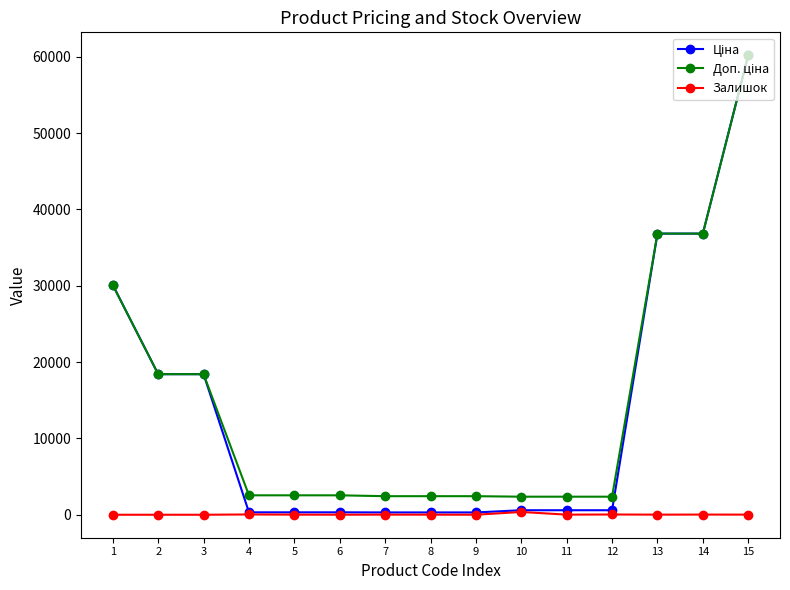

What is the total value across all series at 2?

36841.7